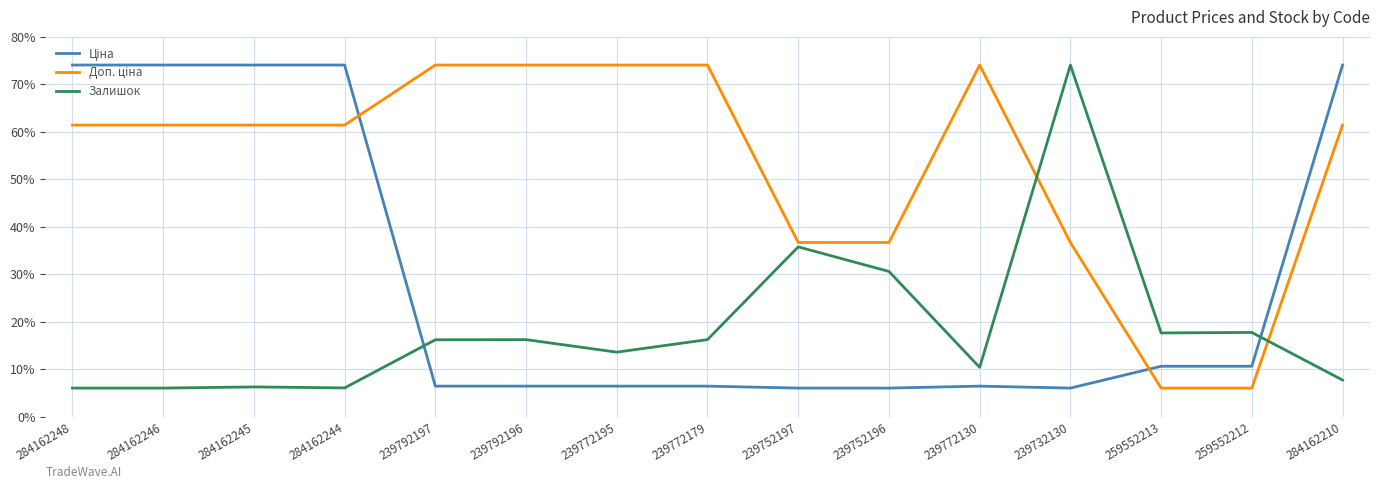

What is the difference between the Залишок values at 239792197 and 284162248?

10.2